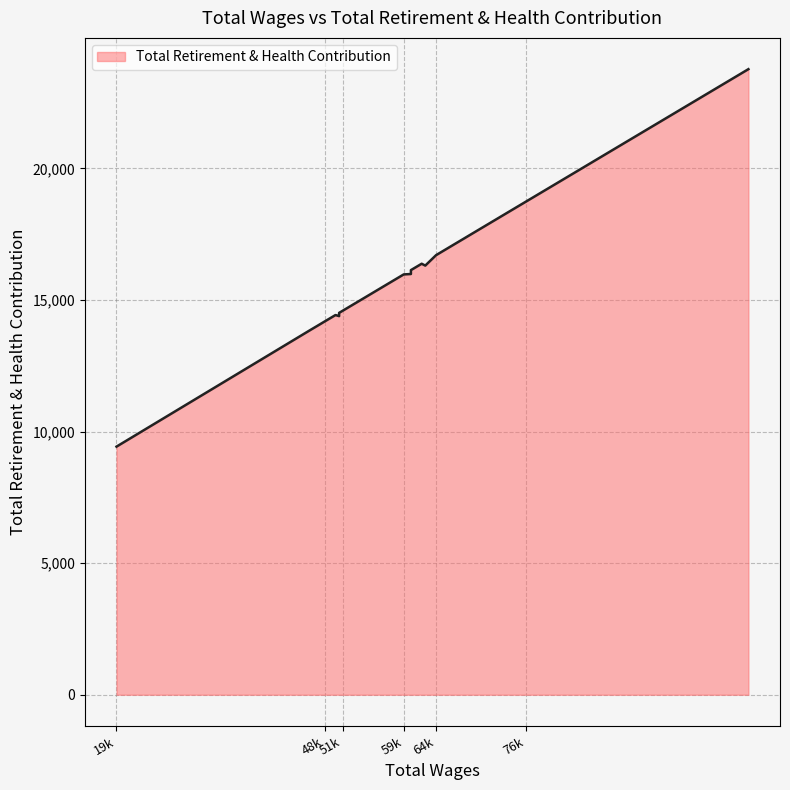

True or false: there are more than 1 points higher than both neighbors.

True